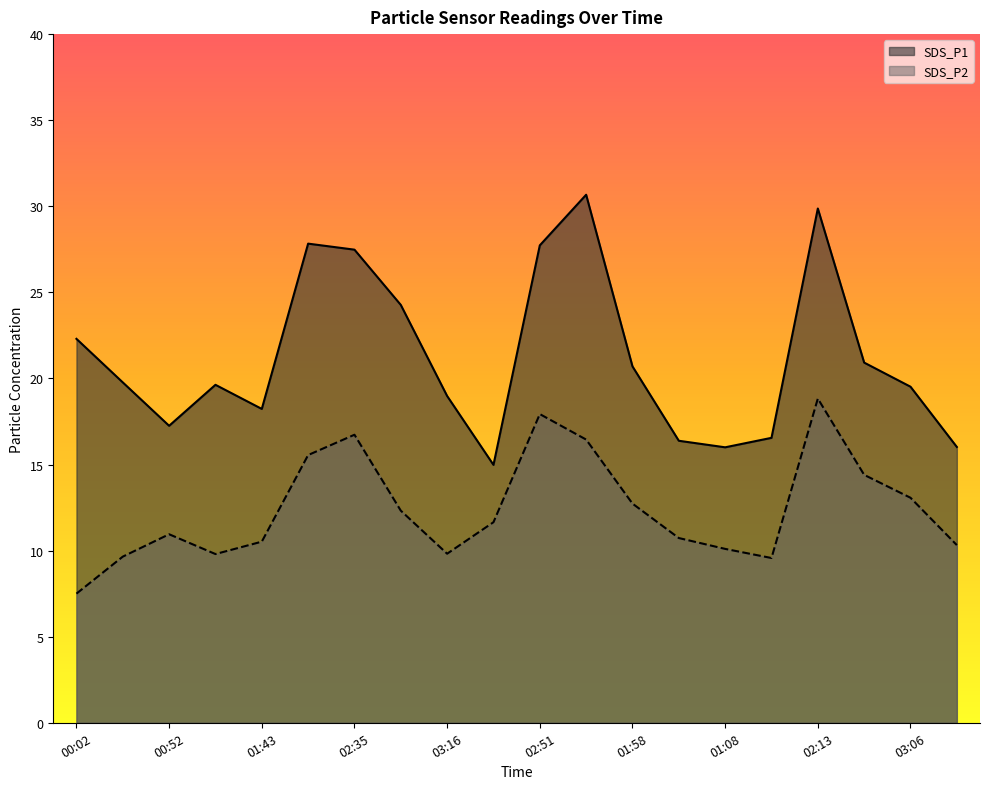

Which series has the largest total across all categories?

SDS_P1